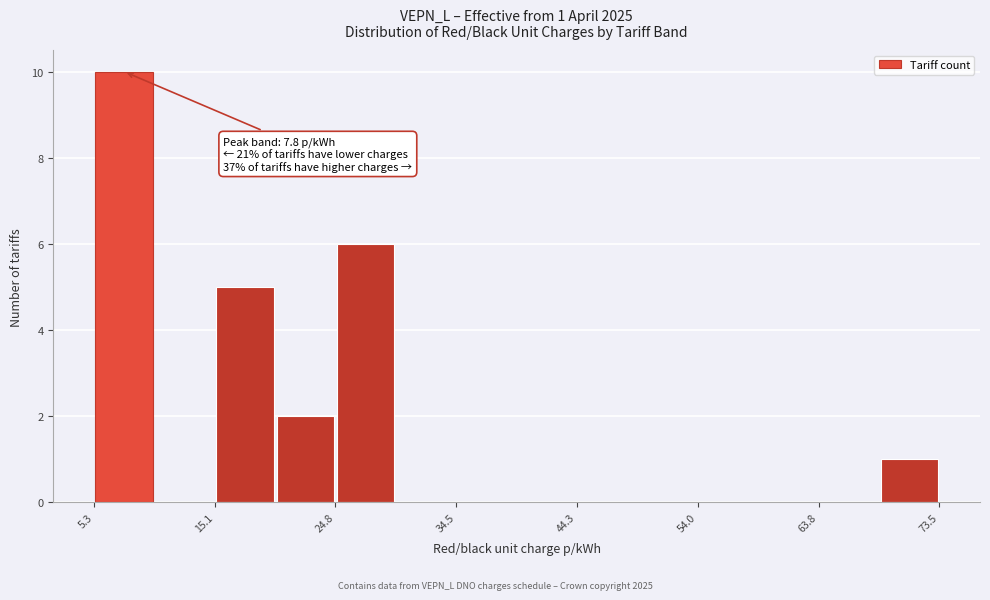

Which range on the x-axis has the tallest bar?

5 to 10